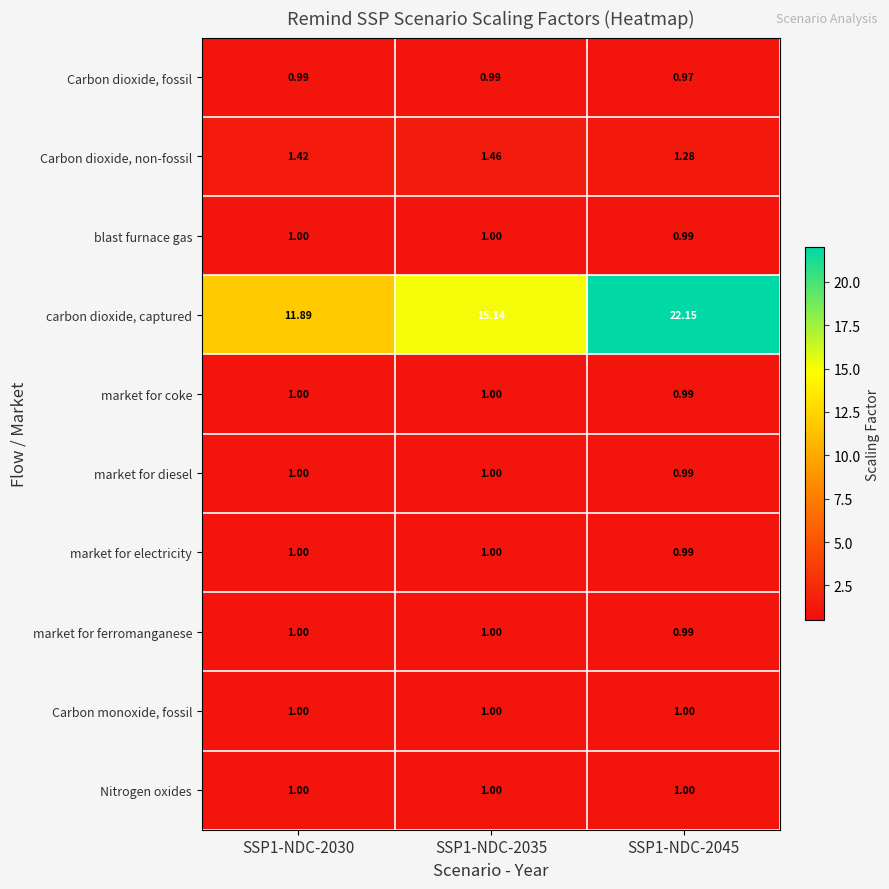

Which series changed the most between SSP1-NDC-2030 and SSP1-NDC-2035?

carbon dioxide, captured